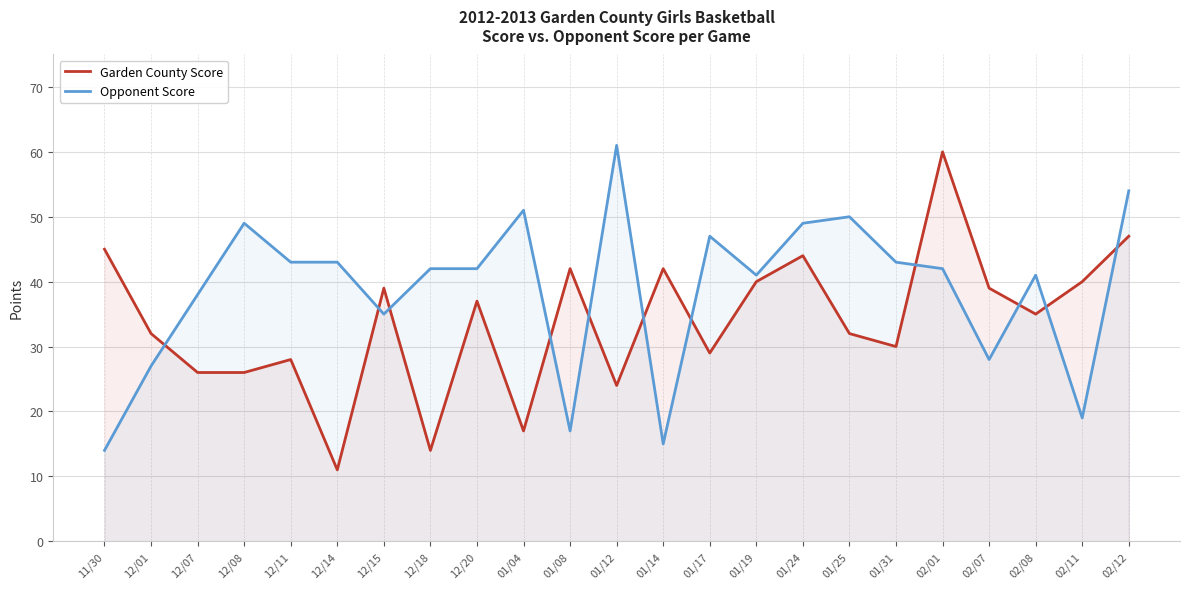

How many lines are shown in the chart?

2